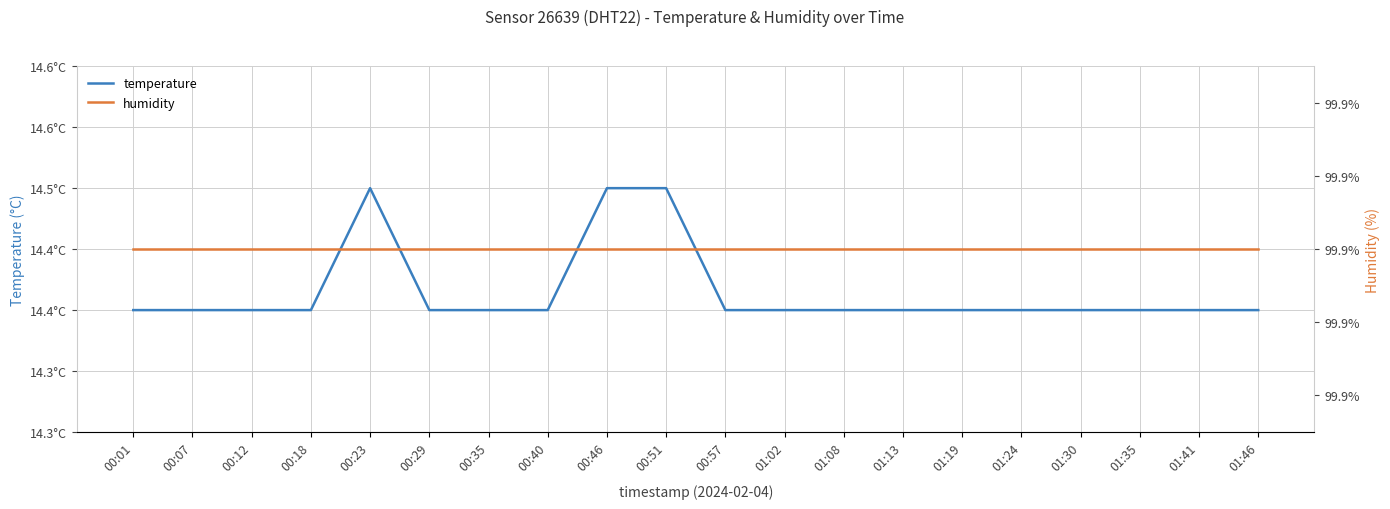

What is the difference between the maximum and minimum values in the temperature series?

0.1